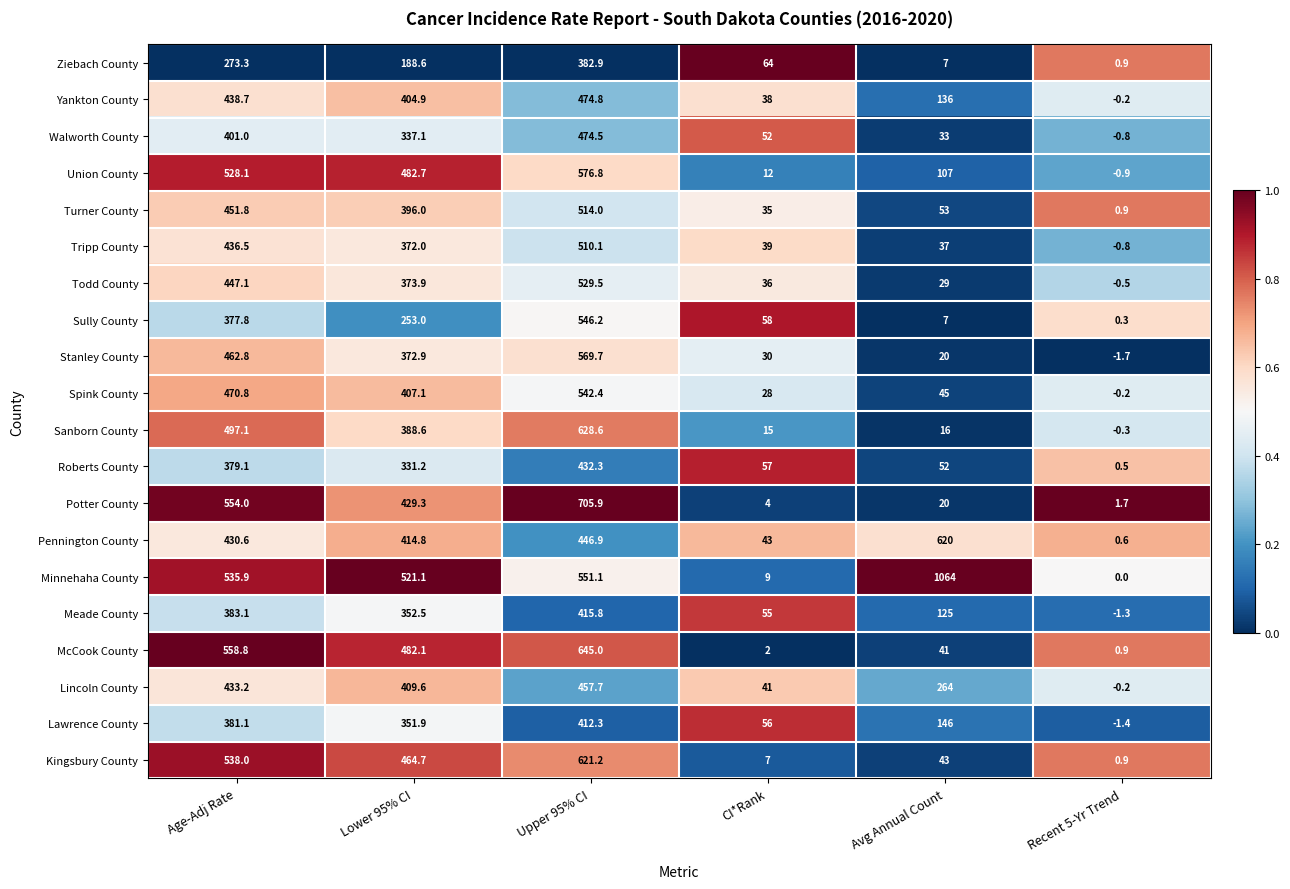

What is the sum of all McCook County values?

1729.8